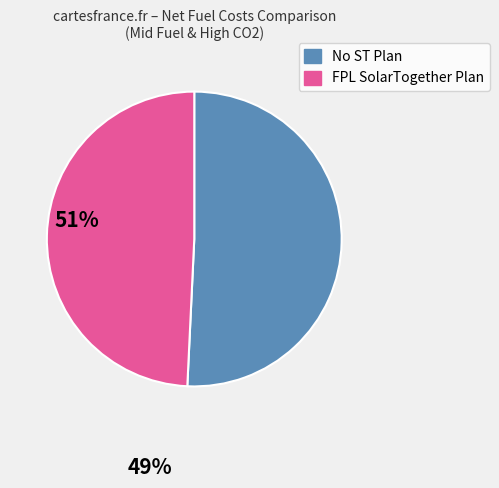

What is the ratio of the value at No ST Plan to the value at FPL SolarTogether Plan?

1.0